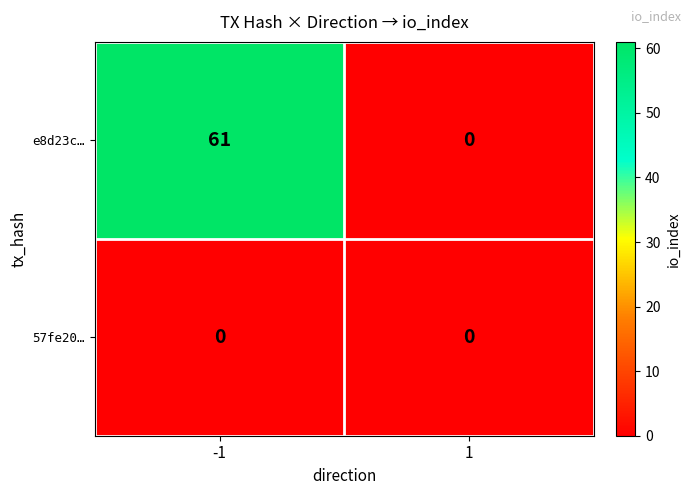

Which series changed the most between -1 and 1?

e8d23c…